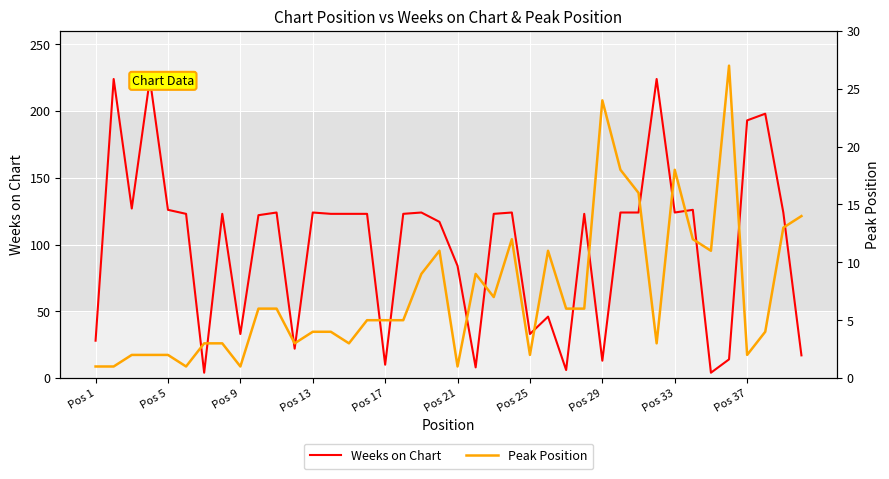

Rank the series by their maximum value, from highest to lowest.

Weeks on Chart, Peak Position